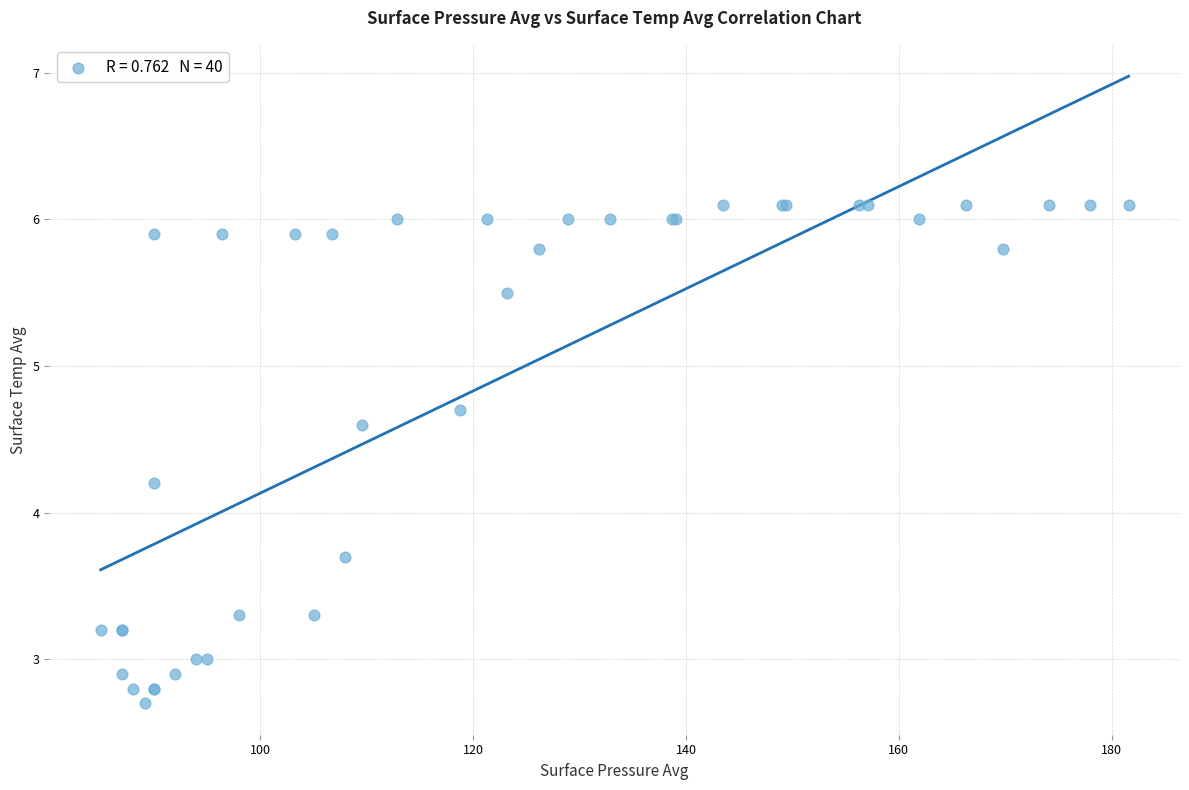

What Y value in the scatter plot is closest to 4?

4.2